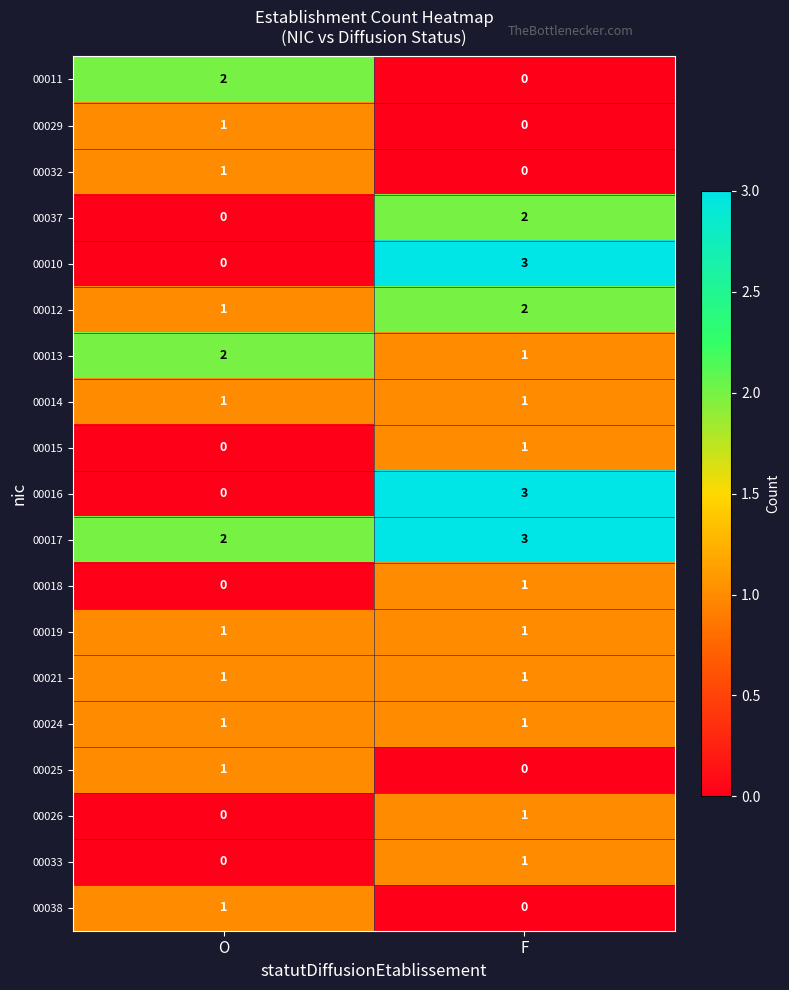

The value of 00015 at F is 2. True or false?

False